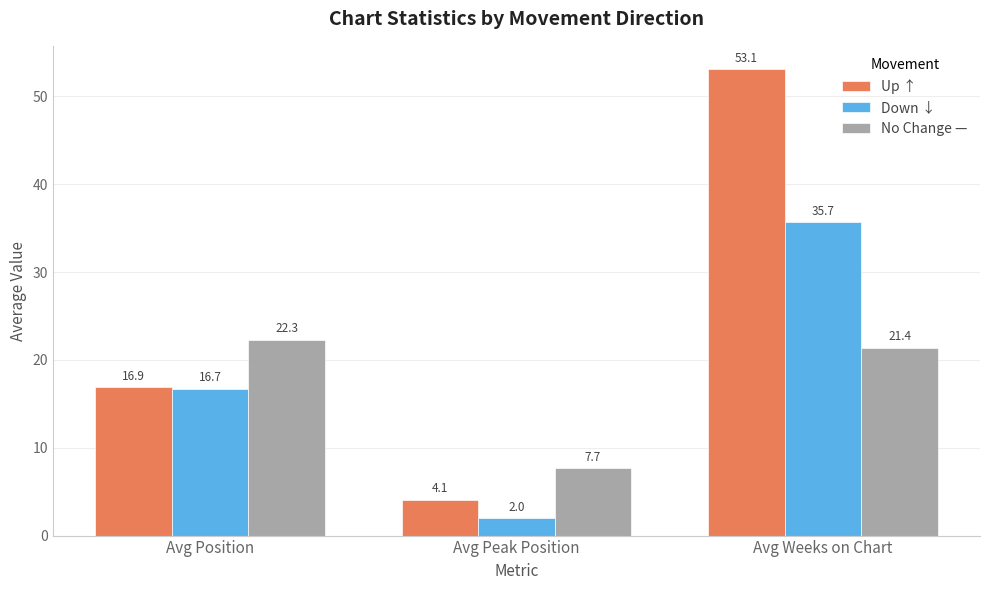

The value of Down ↓ at Avg Position is 16.7. True or false?

True